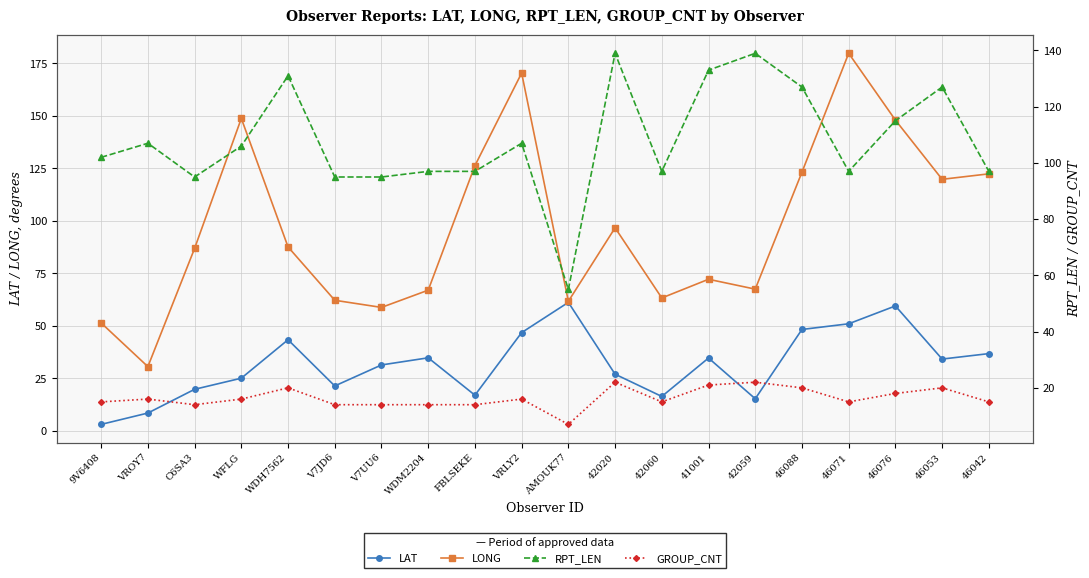

At which category does LAT reach its first local valley?

V7JD6